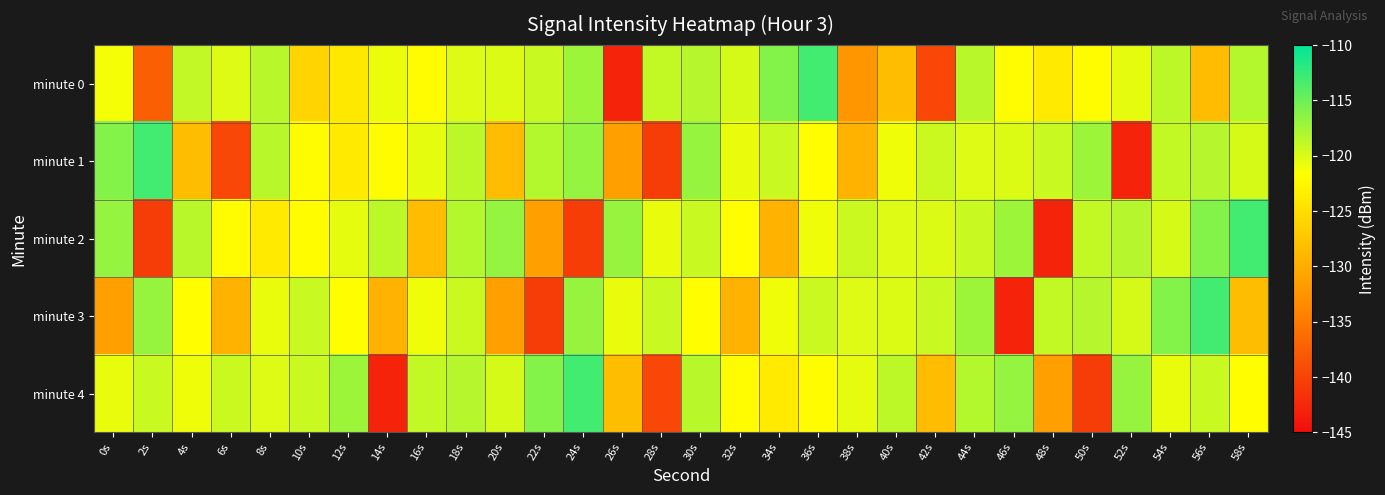

Which series has the largest range (max minus min)?

minute 0